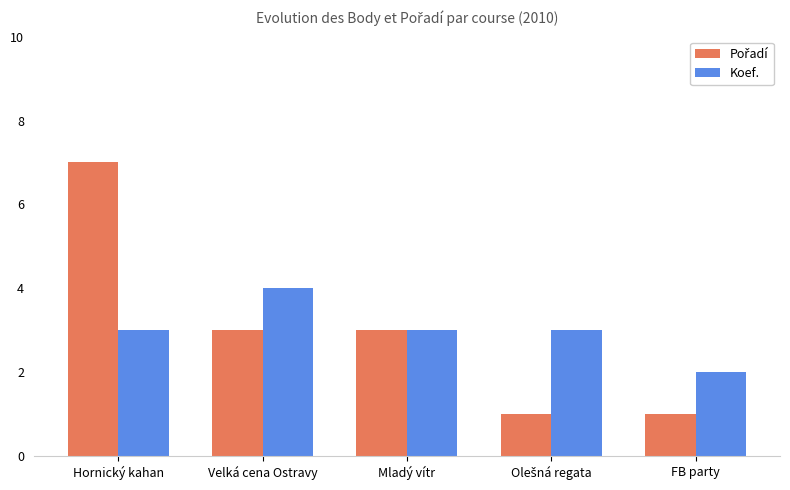

How many categories are shown in the chart?

5